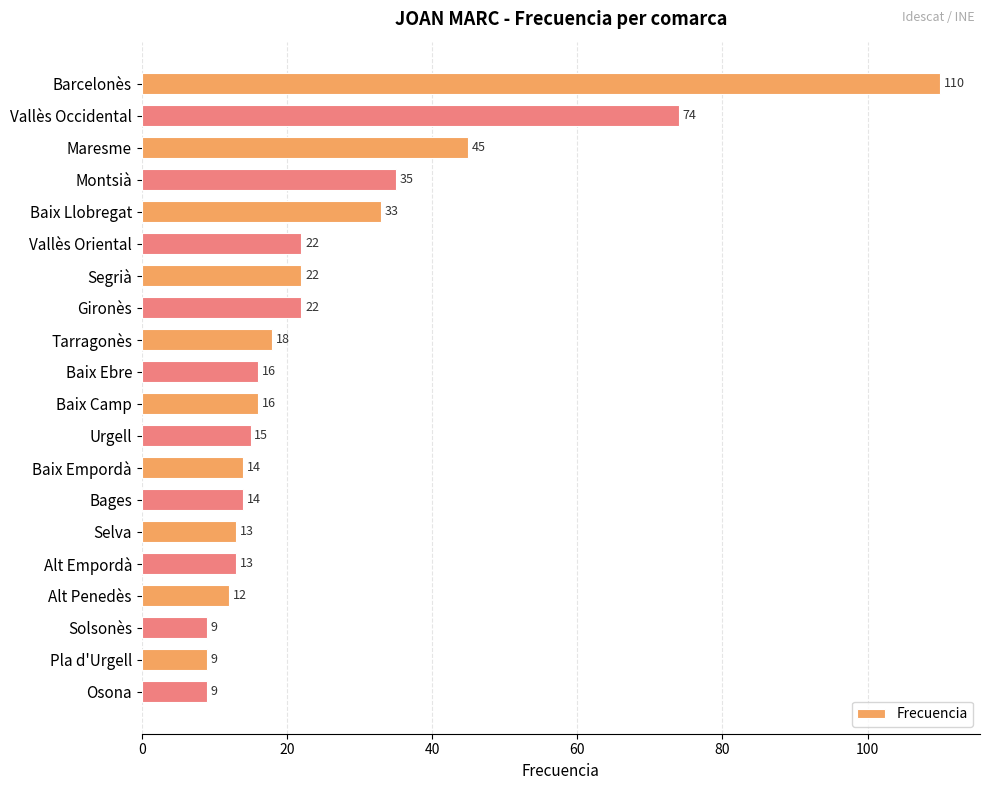

The chart shows a value of 10 at Urgell. True or false?

False